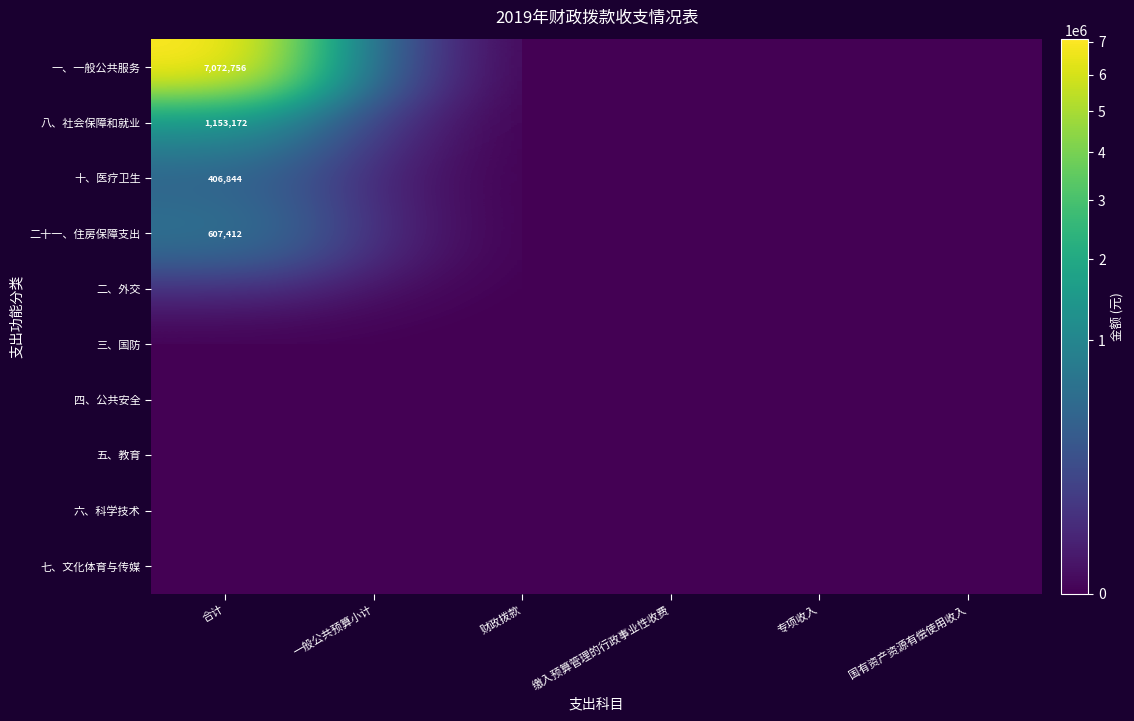

Which series changed the most between 财政拨款 and 国有资产资源有偿使用收入?

一、一般公共服务